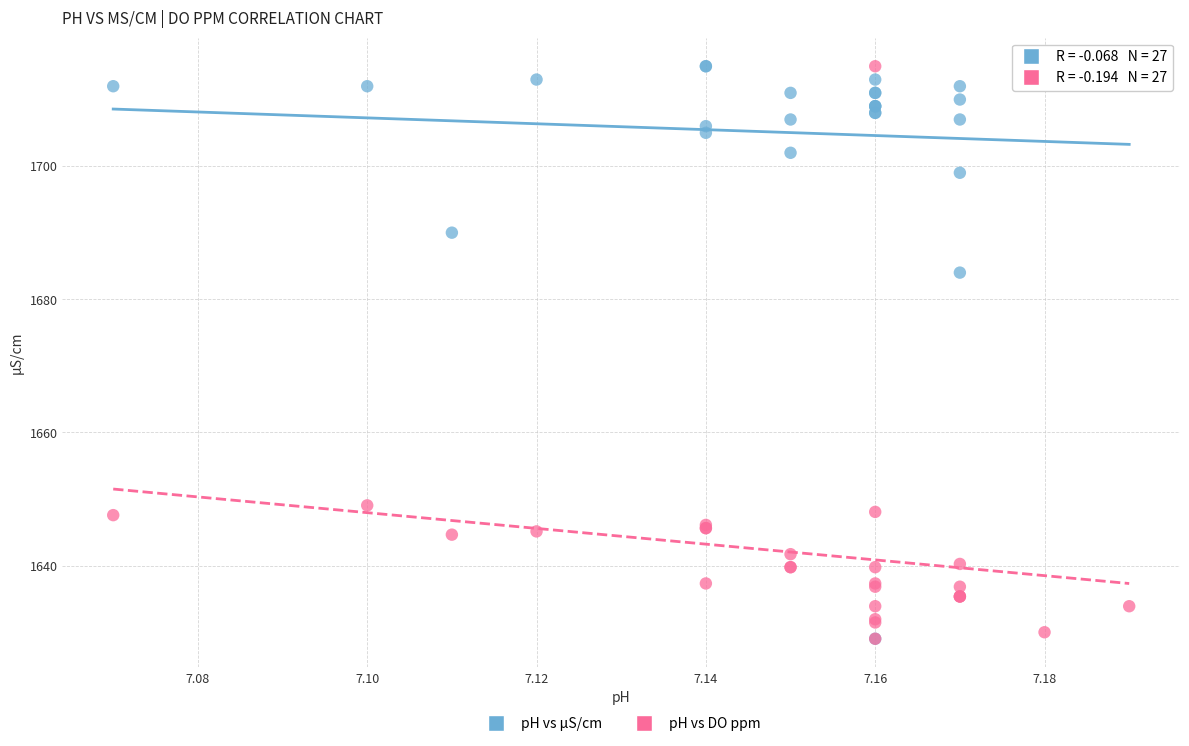

Across all series, what Y value is closest to 1672?

1684.0